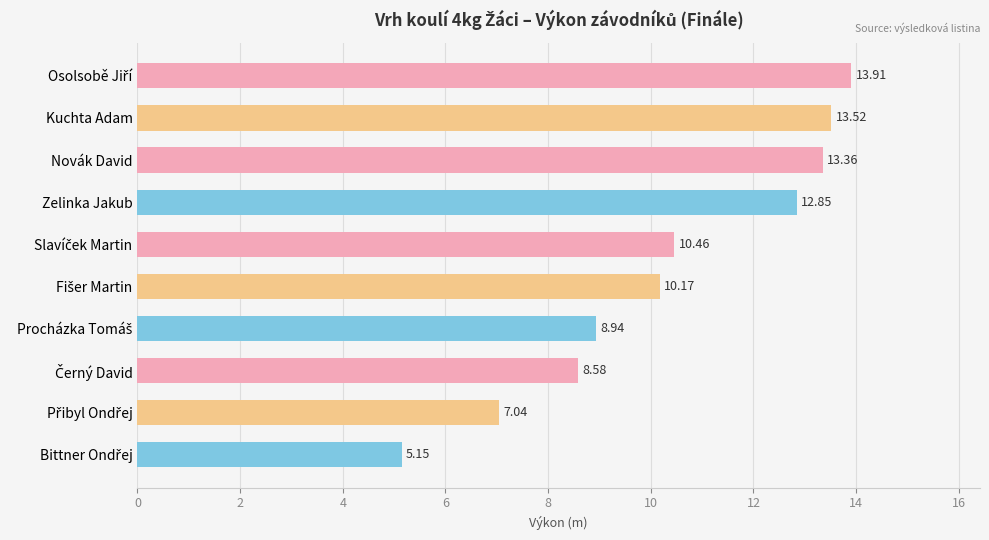

What is the label of the 2nd bar from the top?

Kuchta Adam